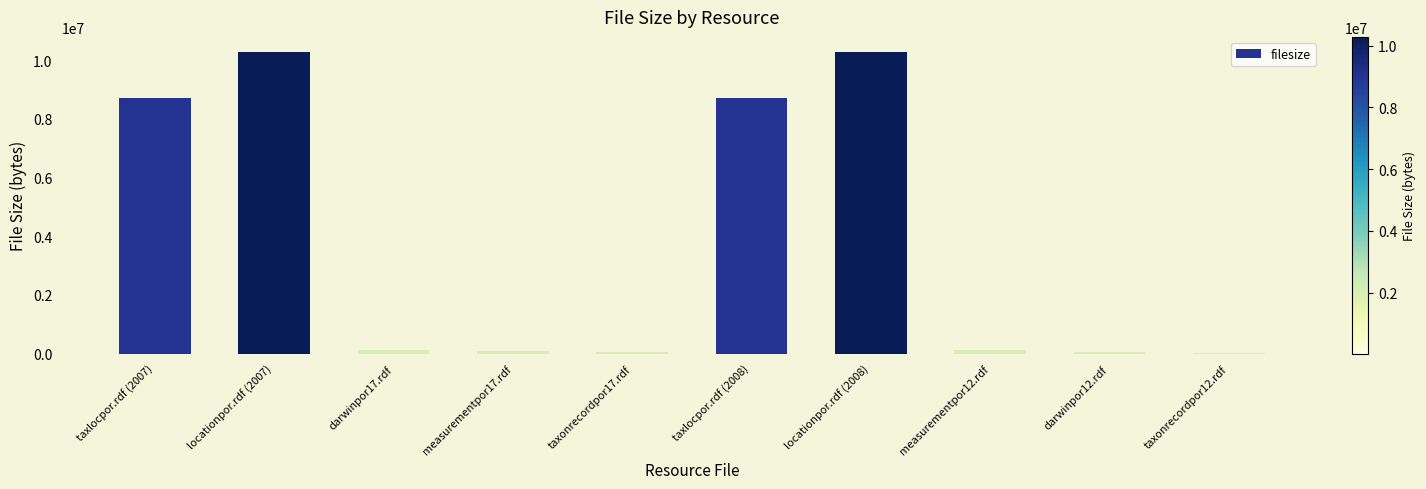

What is the maximum value shown in the chart?

10281611